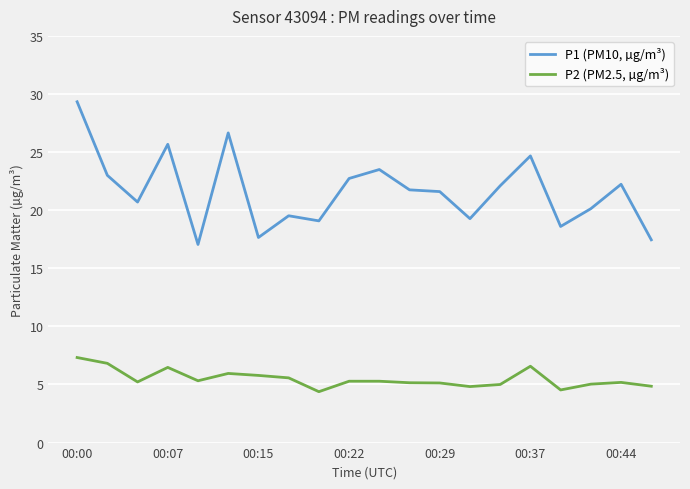

What is the smallest value displayed?

4.4